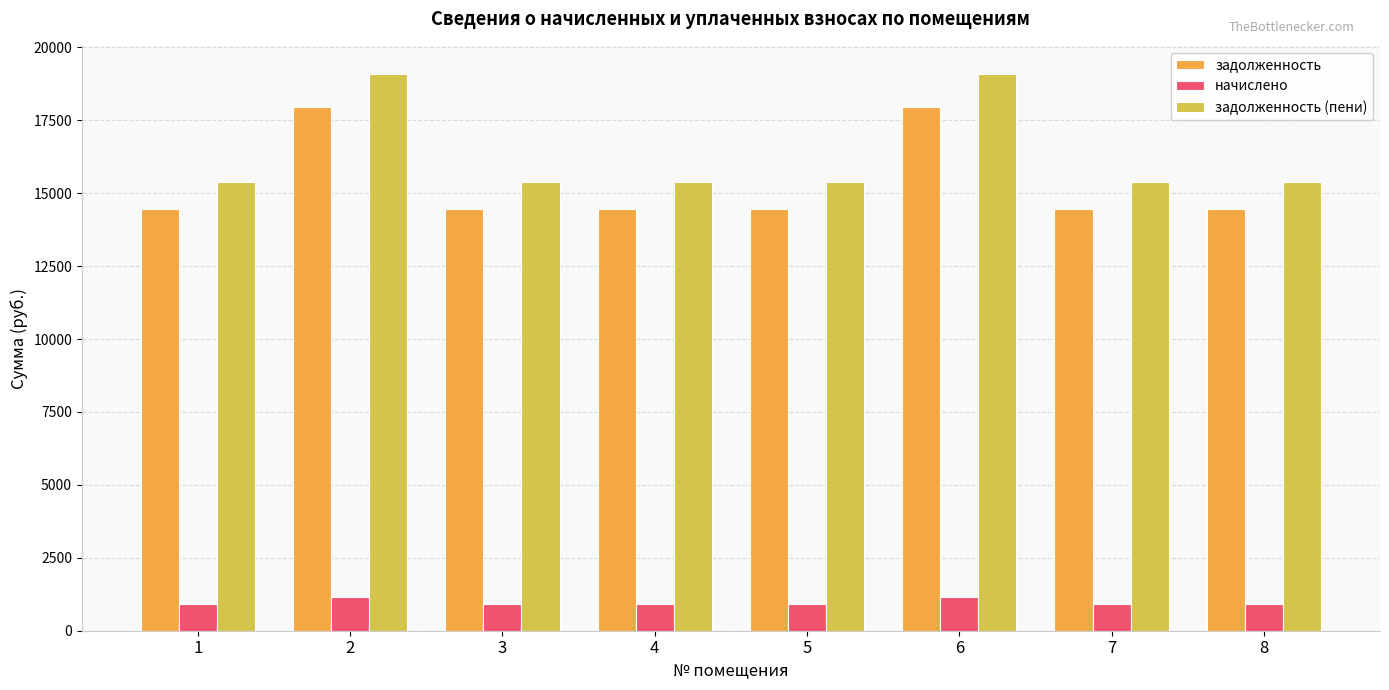

Which series has the largest total across all categories?

задолженность (пени)